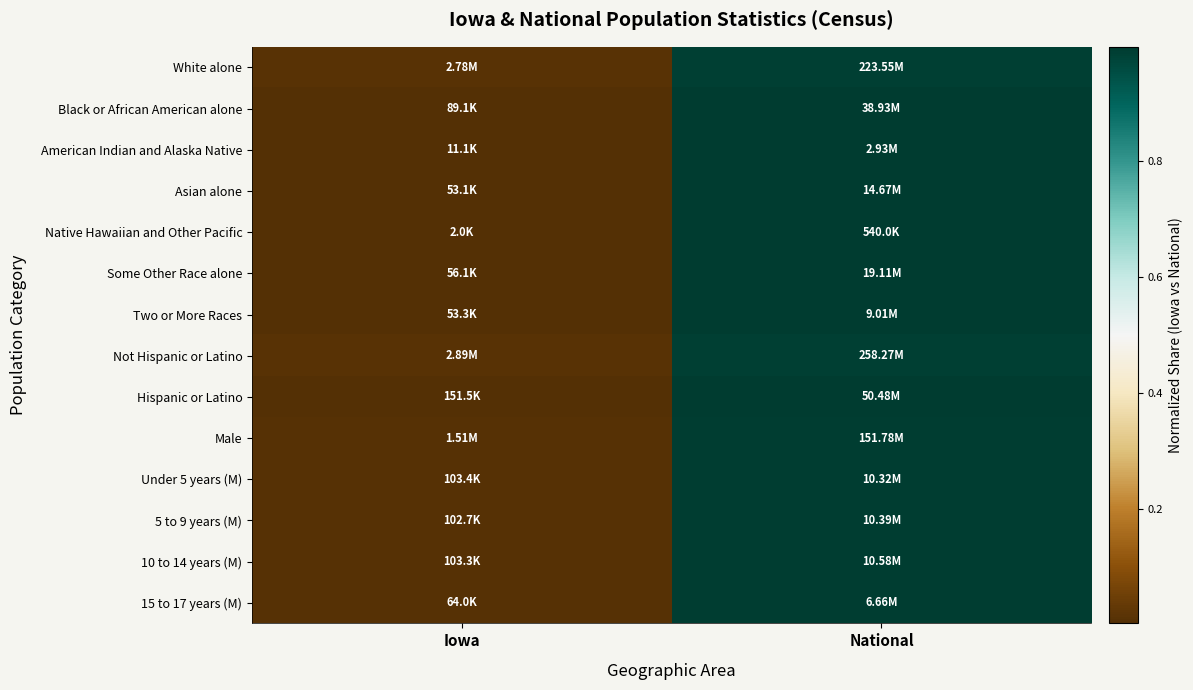

Reading left to right, list all the values displayed in this chart.

White alone: Iowa=0.0	National=1.0
Black or African American alone: Iowa=0.0	National=1.0
American Indian and Alaska Native: Iowa=0.0	National=1.0
Asian alone: Iowa=0.0	National=1.0
Native Hawaiian and Other Pacific: Iowa=0.0	National=1.0
Some Other Race alone: Iowa=0.0	National=1.0
Two or More Races: Iowa=0.0	National=1.0
Not Hispanic or Latino: Iowa=0.0	National=1.0
Hispanic or Latino: Iowa=0.0	National=1.0
Male: Iowa=0.0	National=1.0
Under 5 years (M): Iowa=0.0	National=1.0
5 to 9 years (M): Iowa=0.0	National=1.0
10 to 14 years (M): Iowa=0.0	National=1.0
15 to 17 years (M): Iowa=0.0	National=1.0